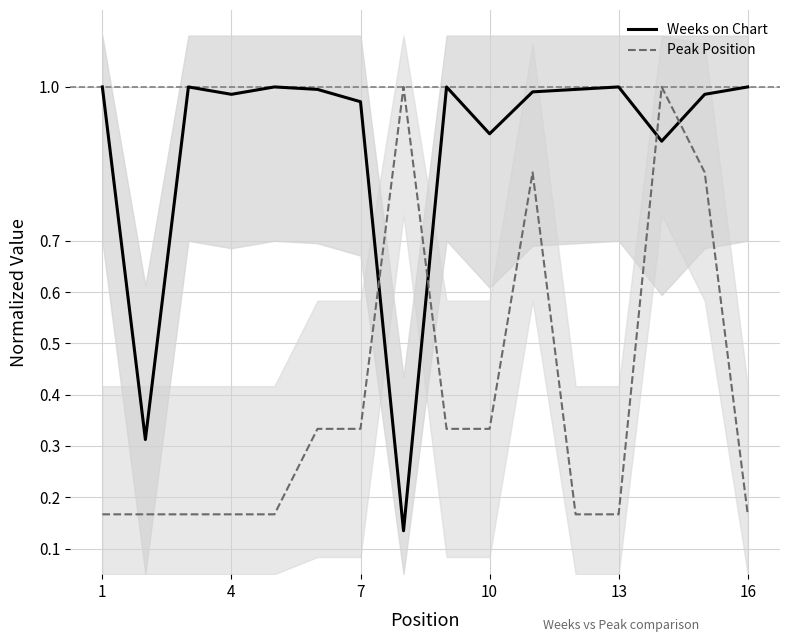

Reading left to right, what are all the values shown in this chart?

Weeks on Chart: 1.0	0.3	1.0	1.0	1.0	1.0	1.0	0.1	1.0	0.9	1.0	1.0	1.0	0.9	1.0	1.0
Peak Position: 0.2	0.2	0.2	0.2	0.2	0.3	0.3	1.0	0.3	0.3	0.8	0.2	0.2	1.0	0.8	0.2